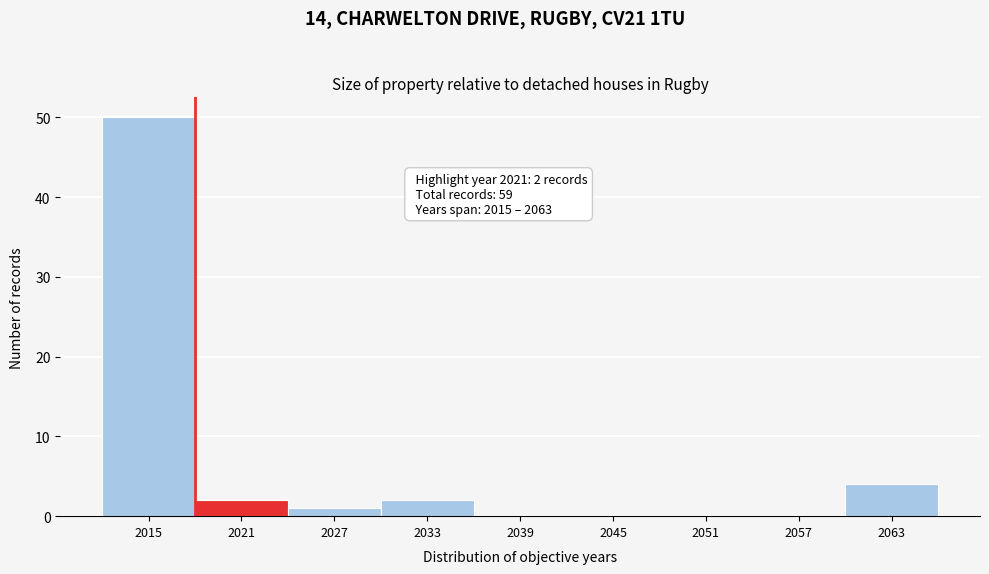

Reading left to right, transcribe all the data shown in this chart.

2015=50	2021=2	2027=1	2033=2	2039=0	2045=0	2051=0	2057=0	2063=4